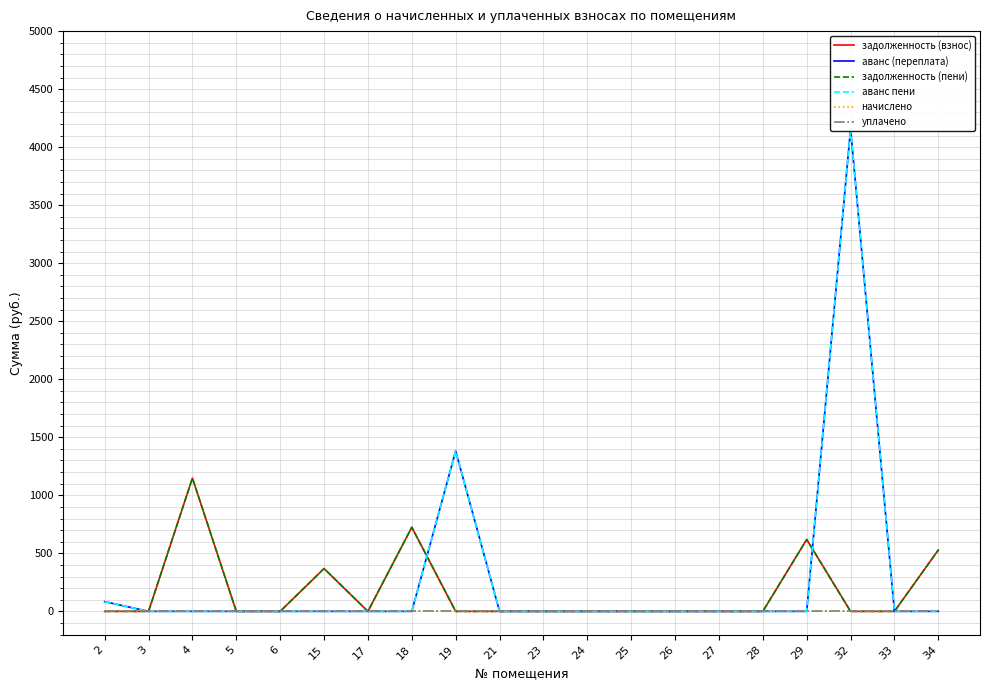

Which series changed the most between 5 and 25?

задолженность (взнос)